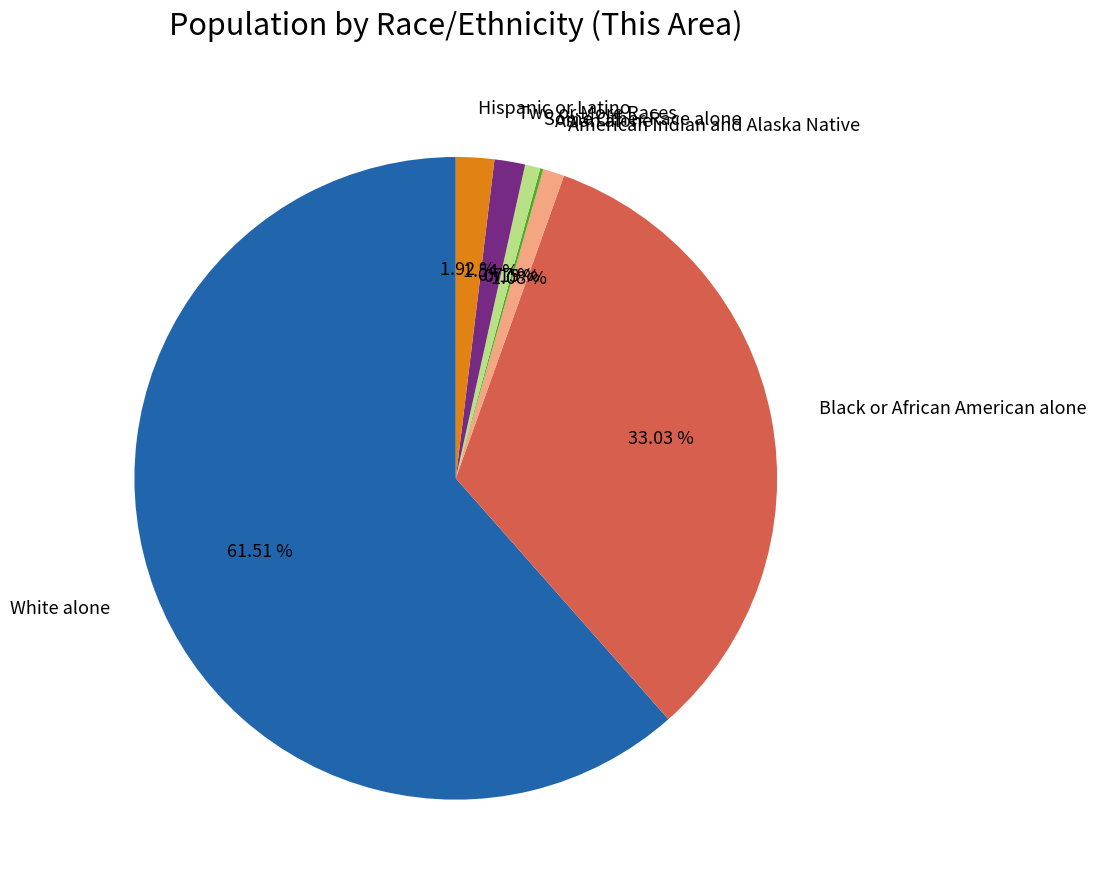

To the nearest percent, what is the average slice percentage?

14%